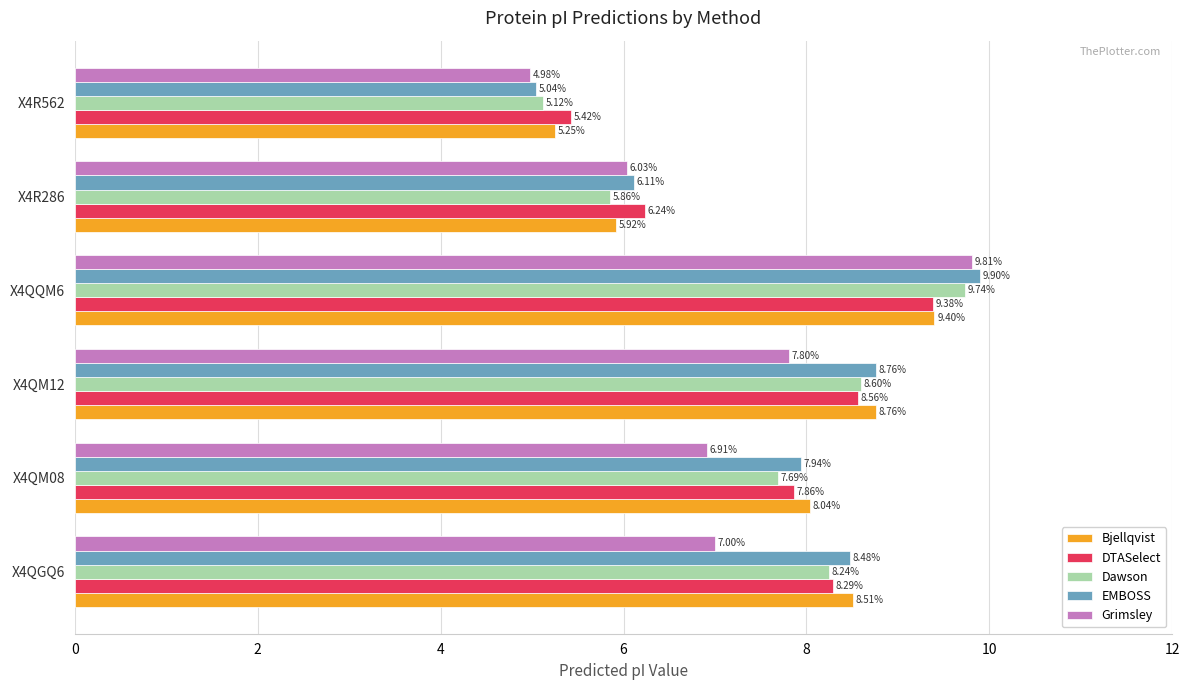

At how many categories does at least one series exceed 5?

6